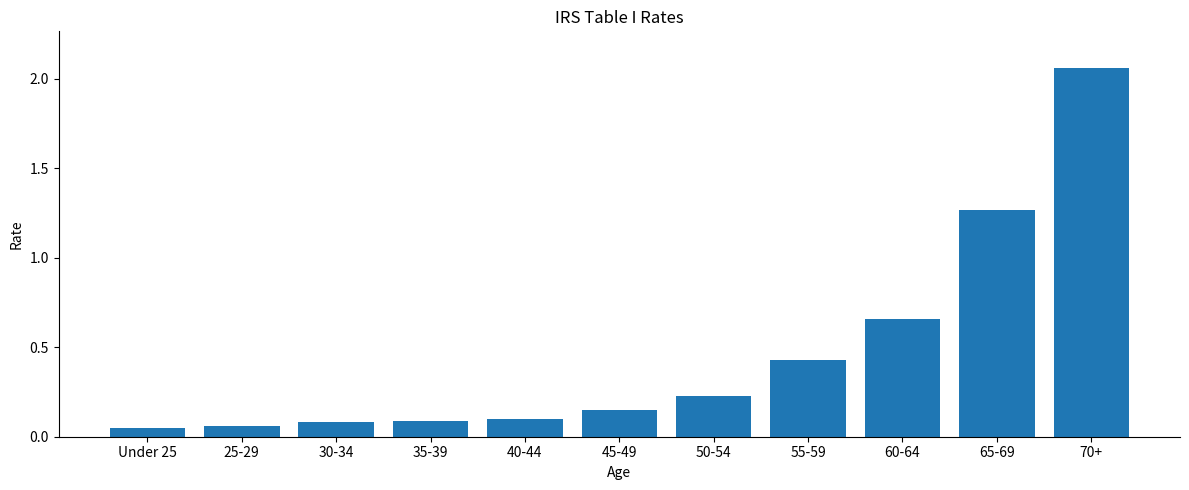

What is the difference between the maximum and minimum values?

2.0